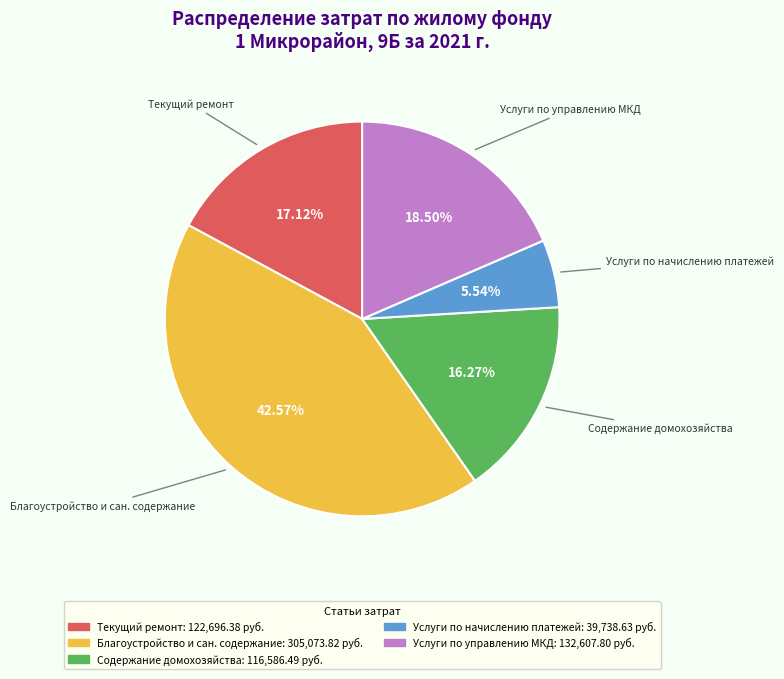

Does any single category account for the majority?

No